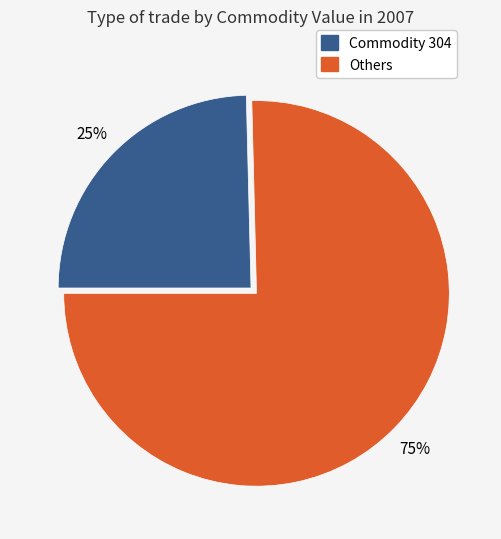

To the nearest percent, what is the average slice percentage?

50%